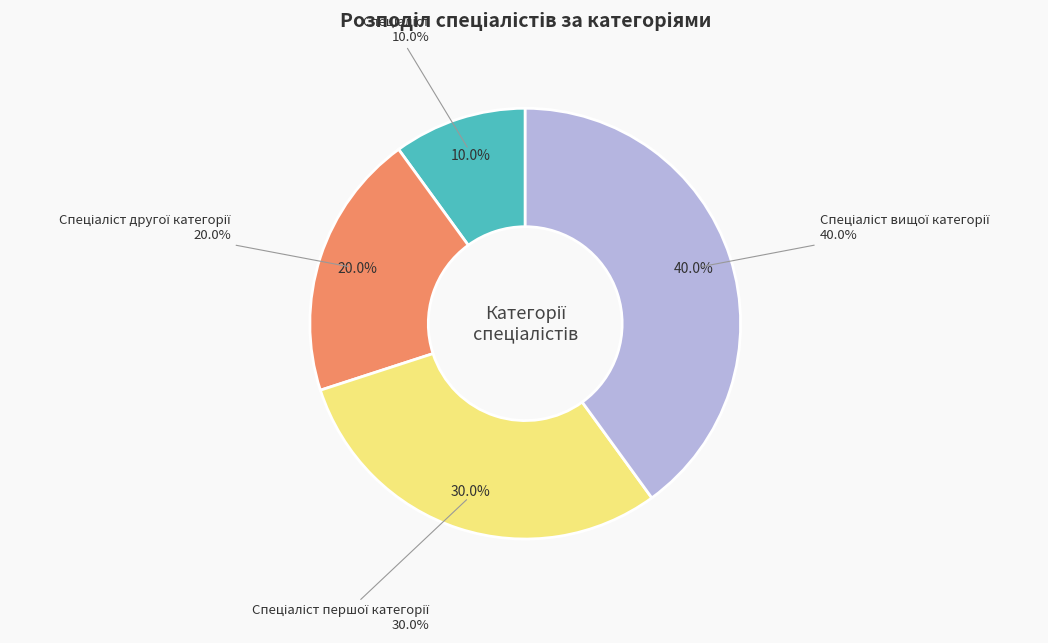

What is the change in value from Спеціаліст другої категорії to Спеціаліст першої категорії?

+1